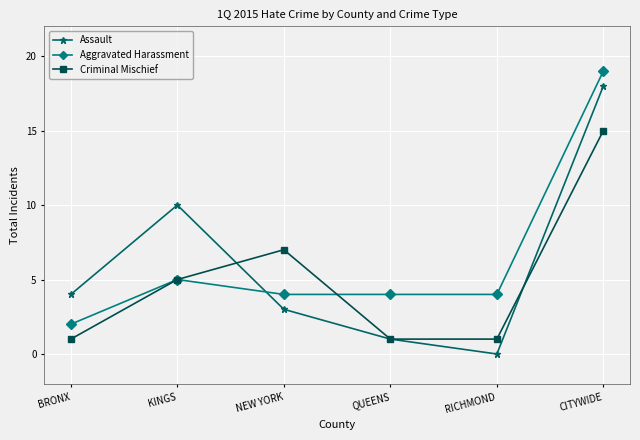

Count the number of categories in the chart.

6